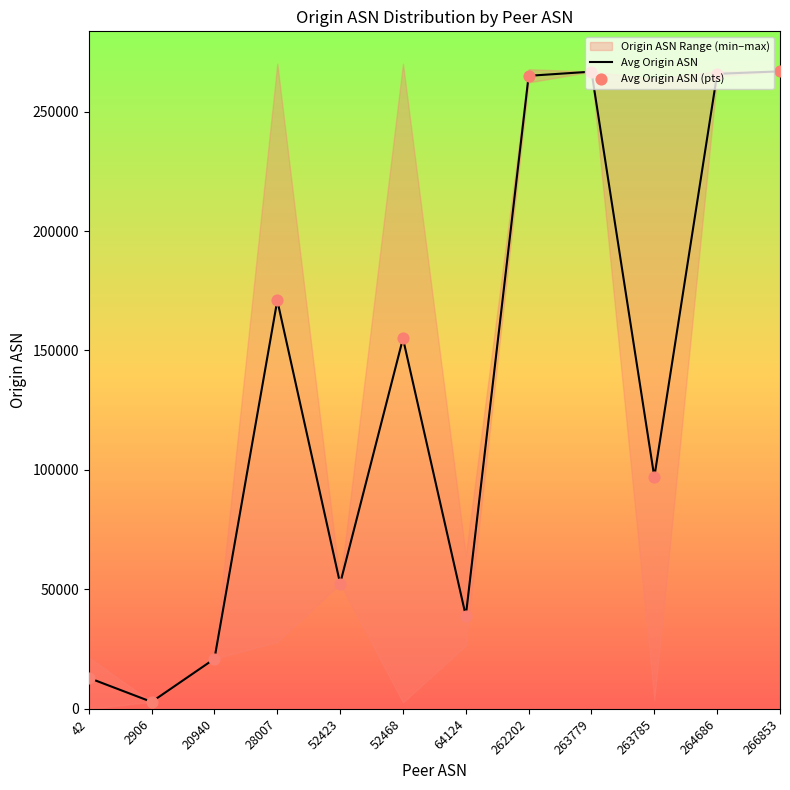

At how many categories does at least one series exceed 201063?

4